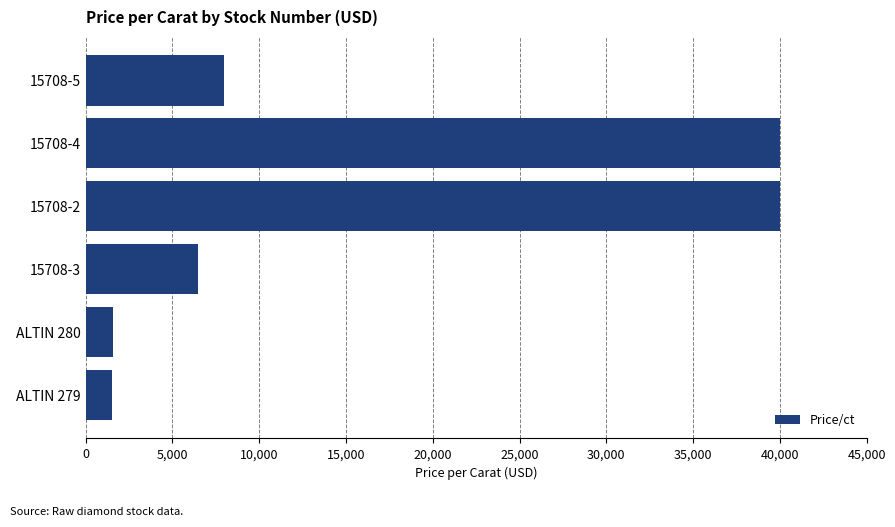

What is the average value?

16267